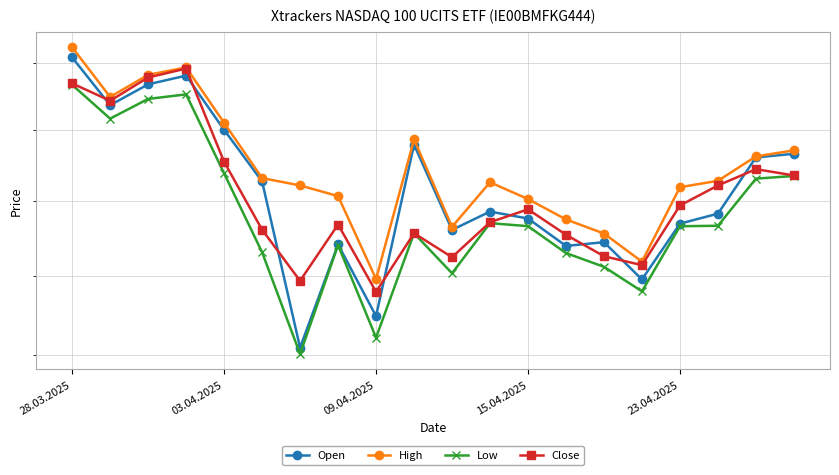

What is the maximum value shown in the chart?

40482